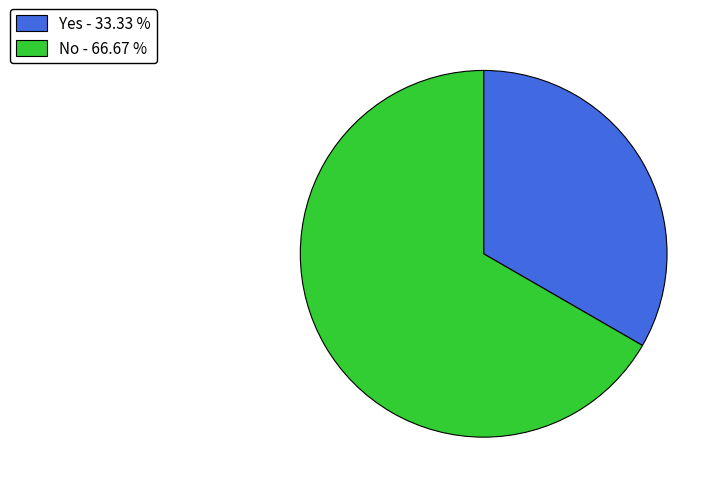

Which has a higher value, No or Yes?

No